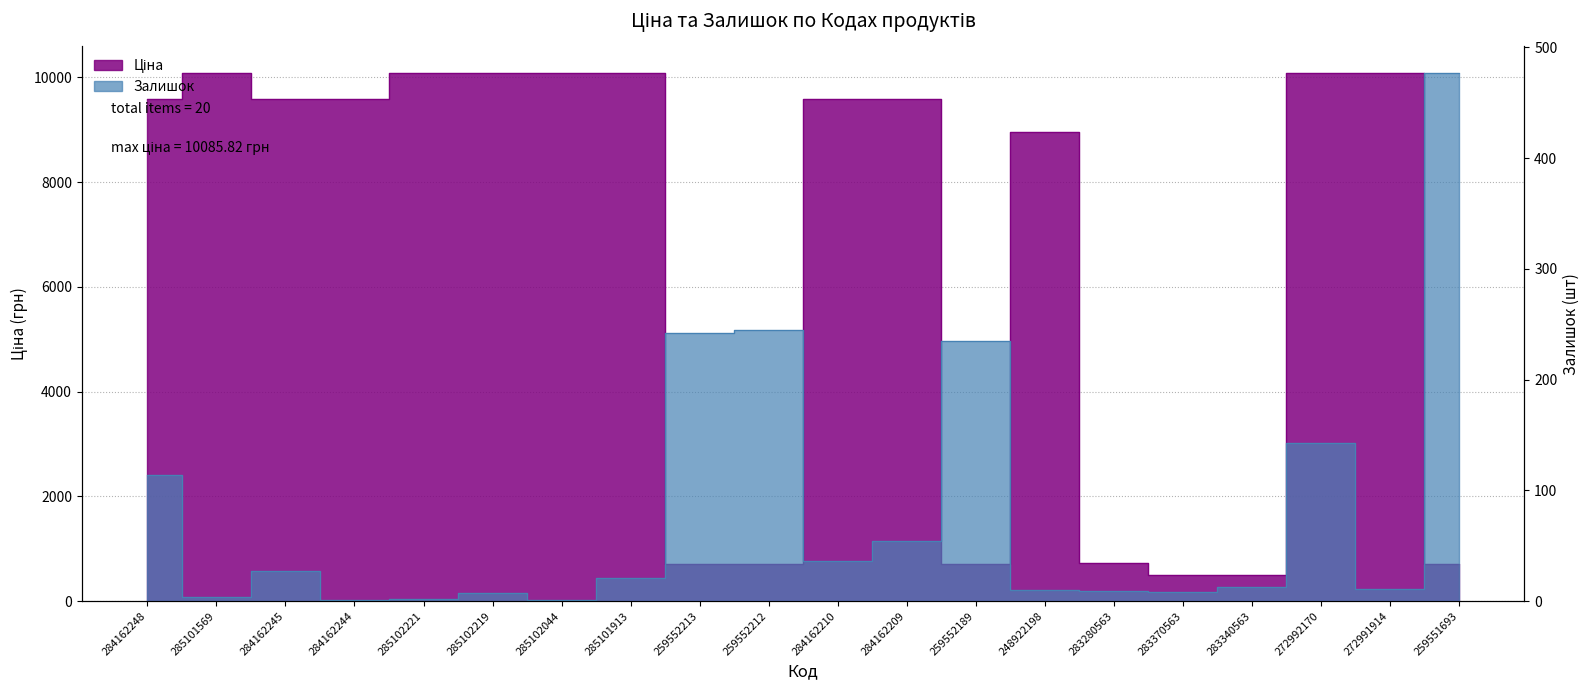

Does the chart have visible grid lines?

Yes